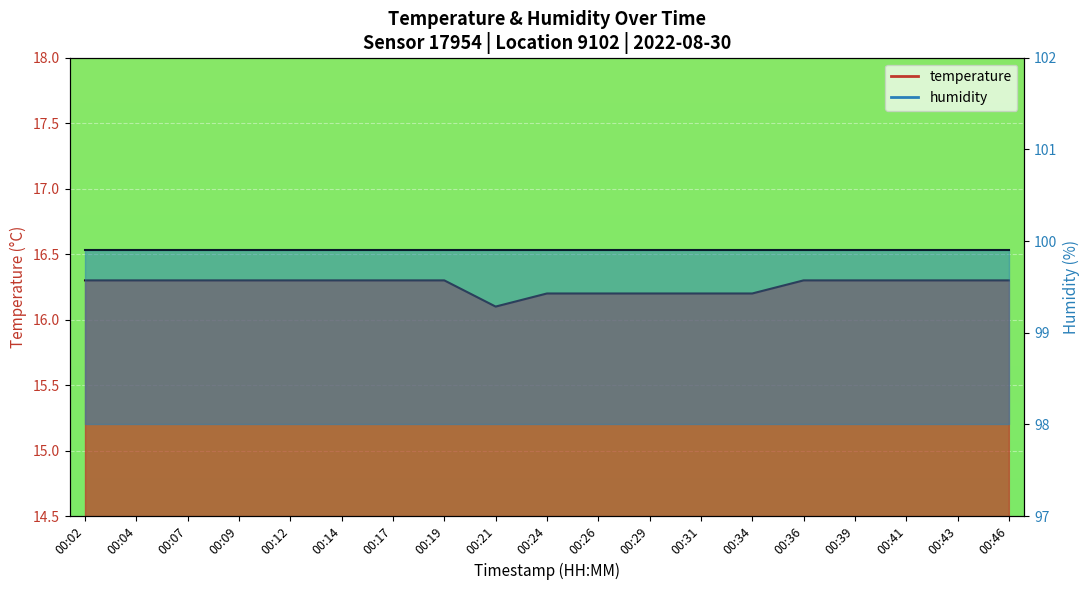

Approximately how many times larger is the value at 00:29 compared to 00:34?

1.0